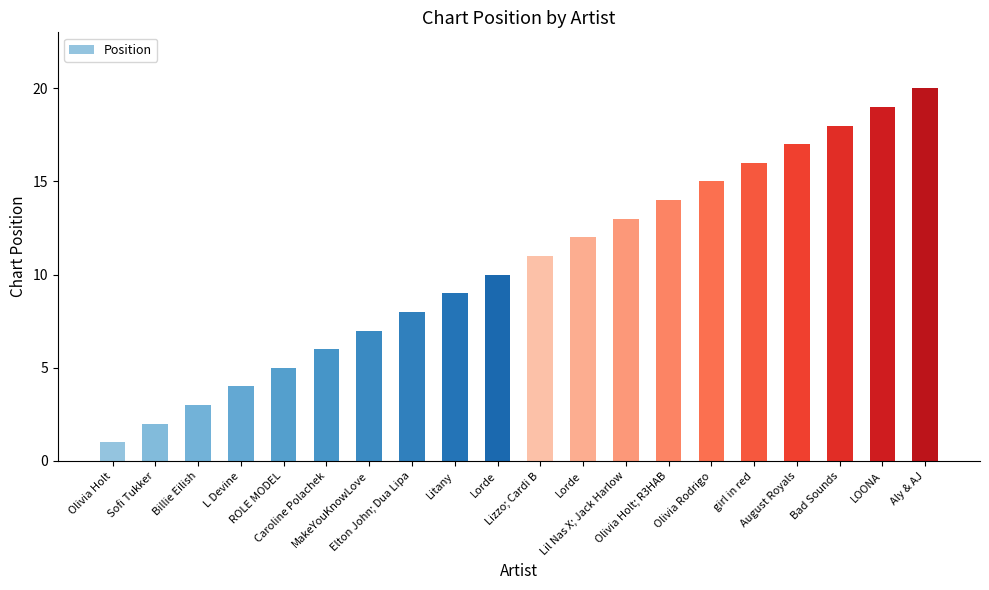

Reading left to right, list all the values displayed in this chart.

1	2	3	4	5	6	7	8	9	10	11	12	13	14	15	16	17	18	19	20